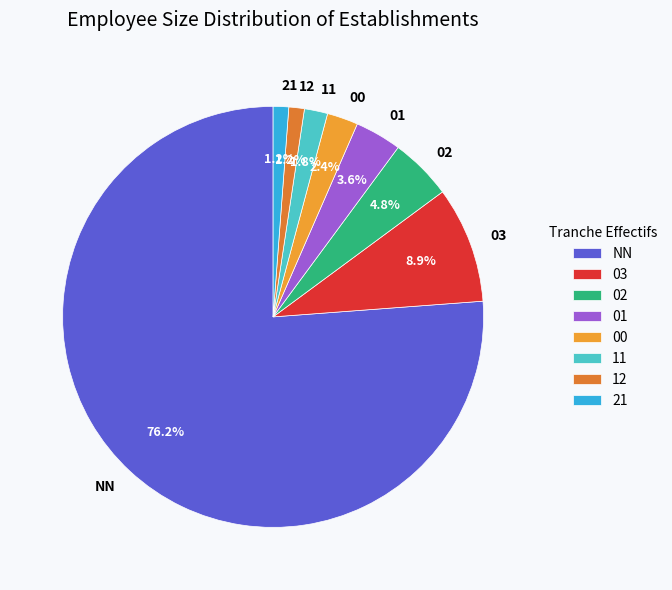

To the nearest percent, what portion does 21 represent?

1%